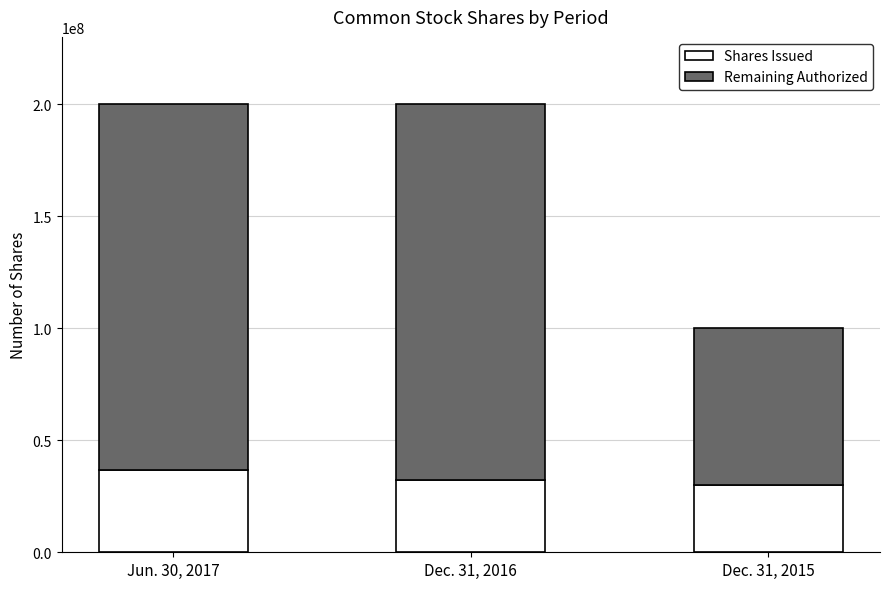

What is the difference between the maximum and minimum values in the Shares Issued series?

6811833